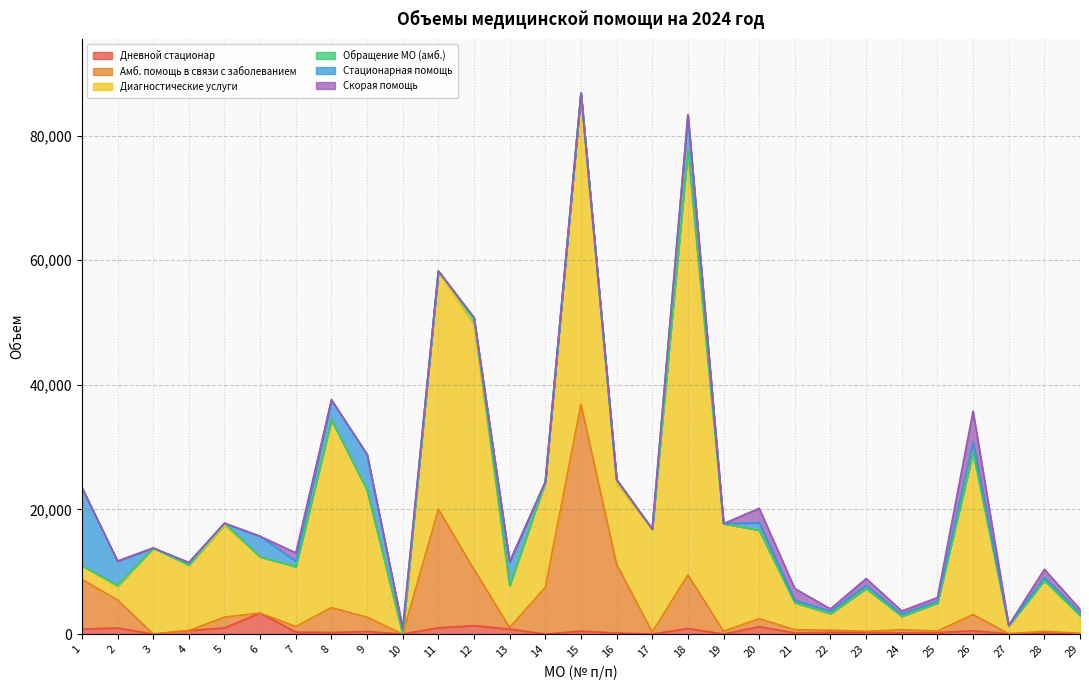

Rank the categories by Скорая помощь value from lowest to highest.

1, 2, 3, 4, 5, 6, 8, 9, 10, 11, 12, 13, 14, 15, 16, 17, 18, 19, 27, 22, 24, 29, 25, 23, 28, 7, 21, 20, 26